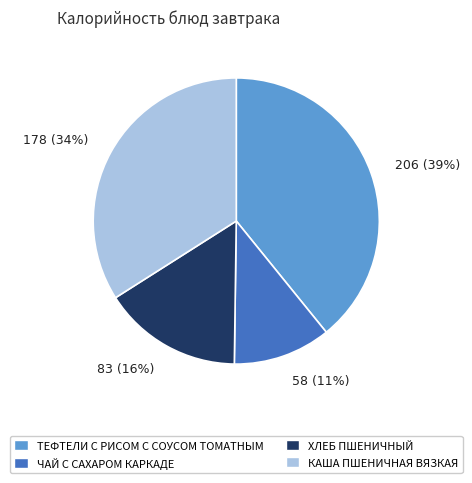

Count the number of slices in the pie.

4